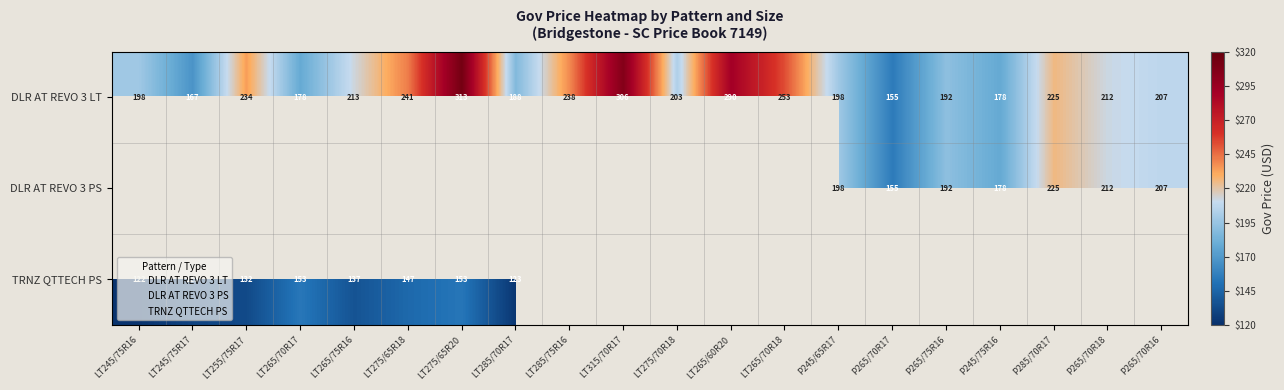

The DLR AT REVO 3 PS series shows 0.0 at LT285/70R17. True or false?

True